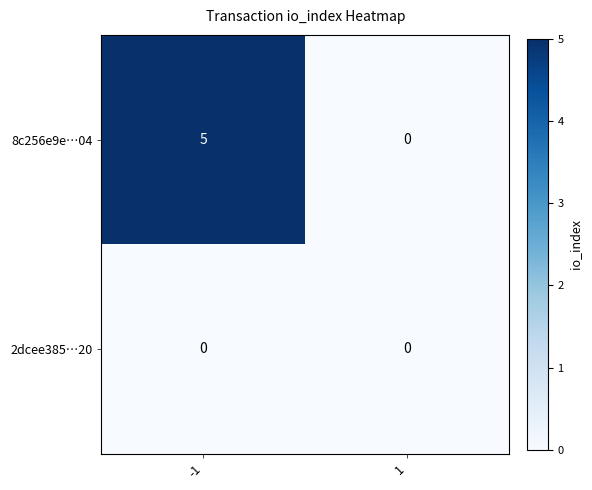

Which series has the largest total across all categories?

8c256e9e…04